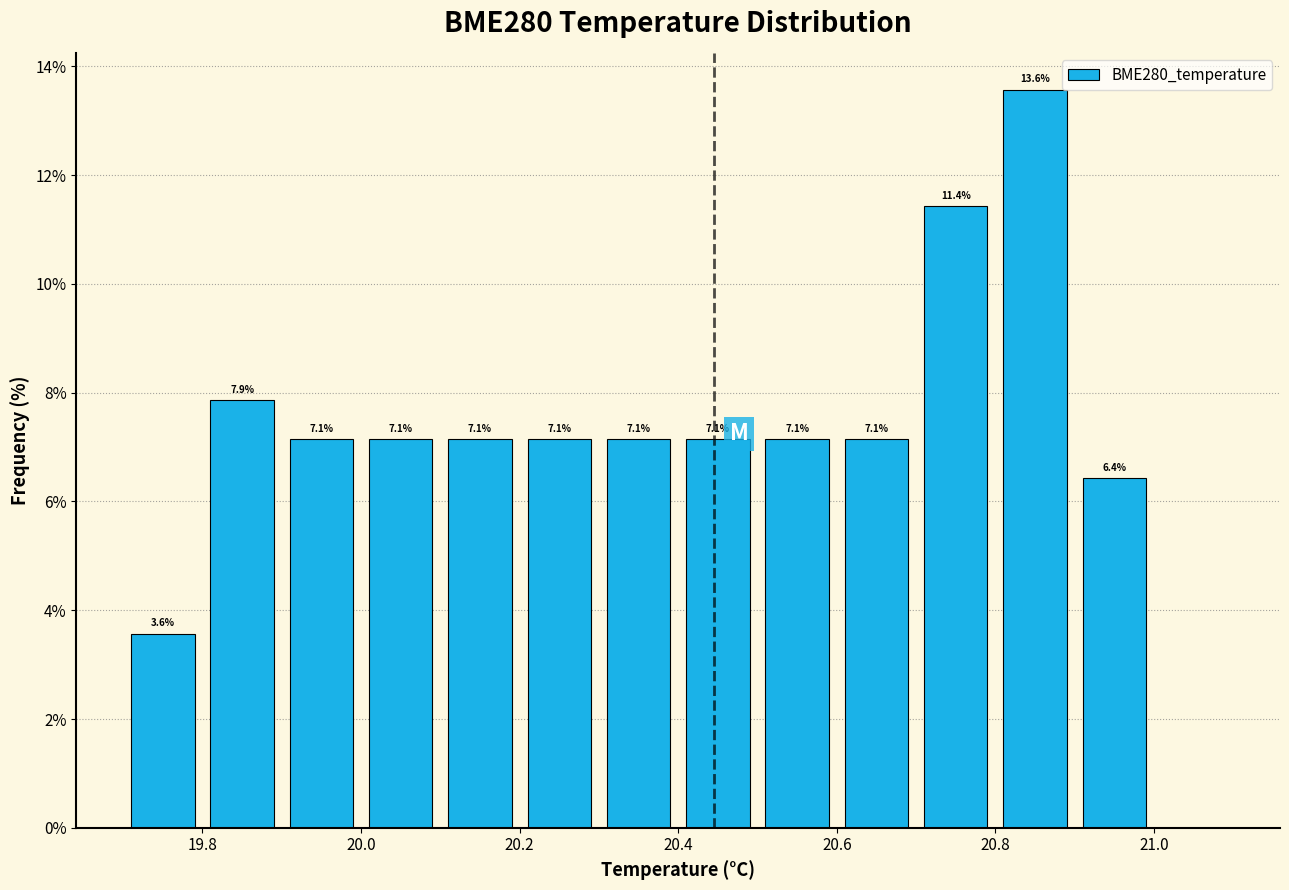

Which range on the x-axis has the tallest bar?

20.8 to 20.9